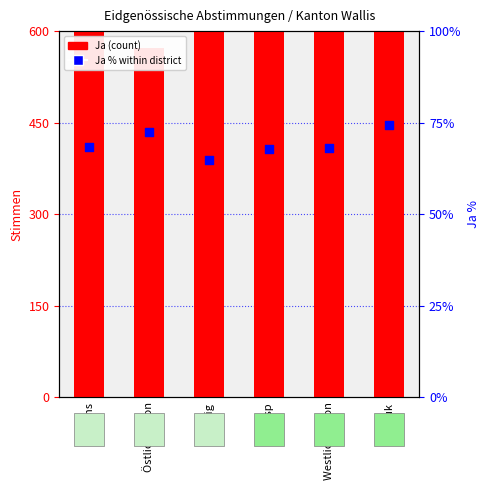

Which series has the widest spread of Y values?

Ja (count)